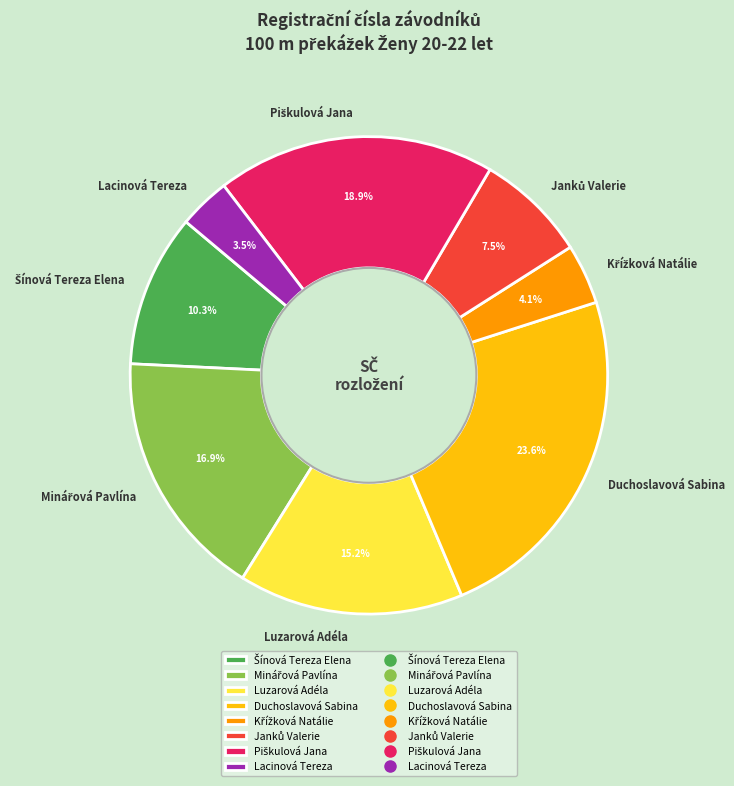

Which has a higher value, Luzarová Adéla or Duchoslavová Sabina?

Duchoslavová Sabina